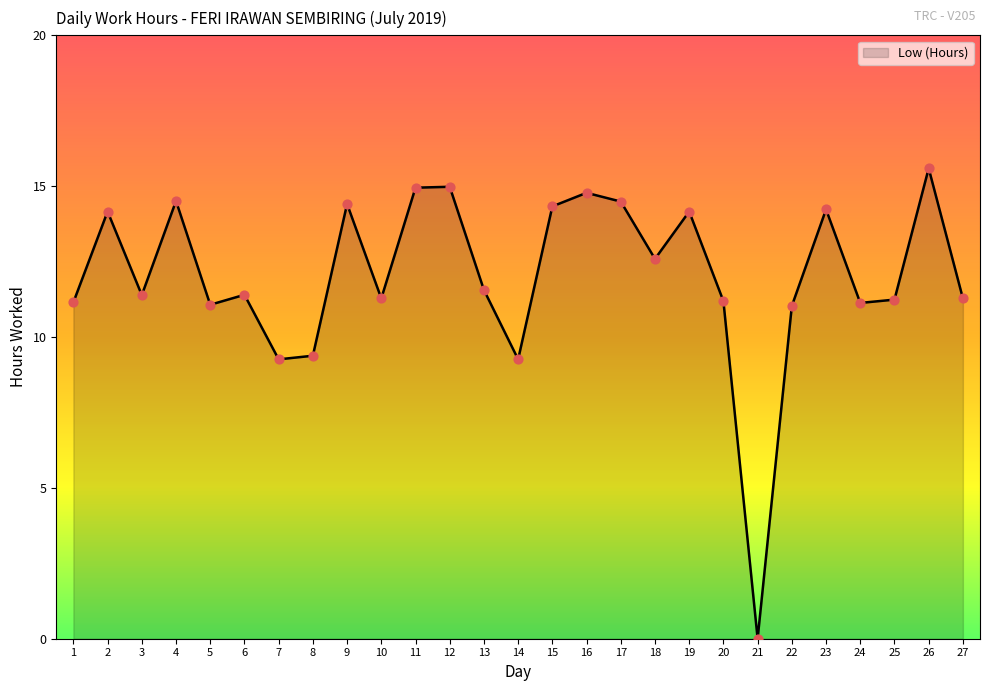

What is the change in value from 3 to 20?

-0.2